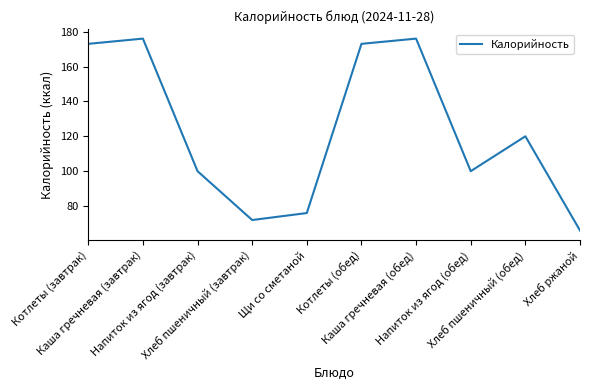

What is the greatest value displayed?

176